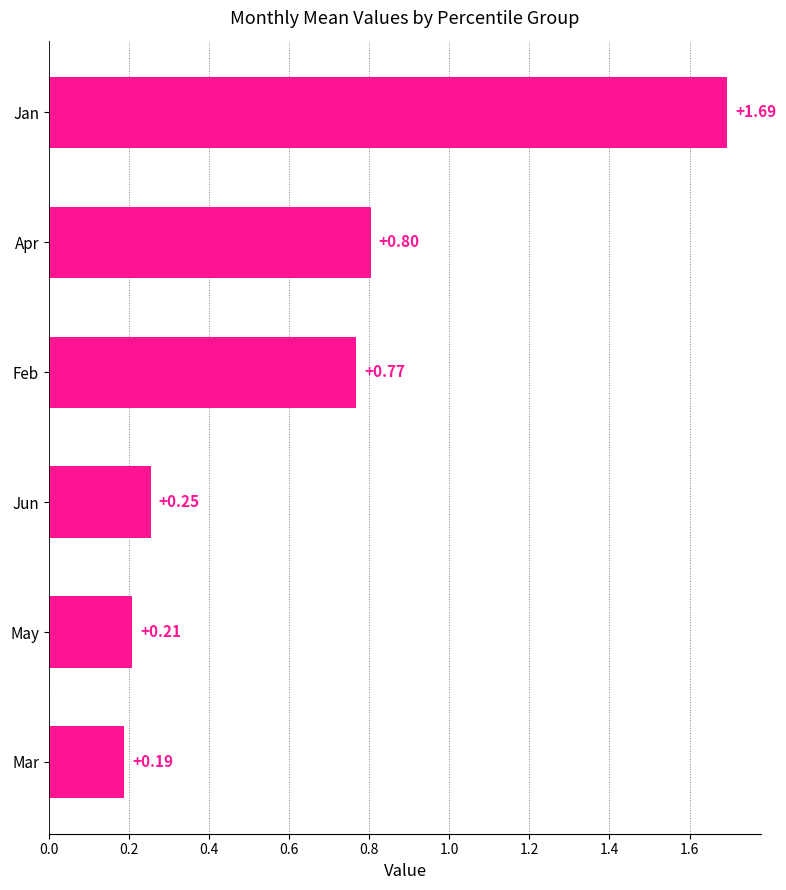

Reading left to right, list all the values displayed in this chart.

0.2	0.2	0.3	0.8	0.8	1.7